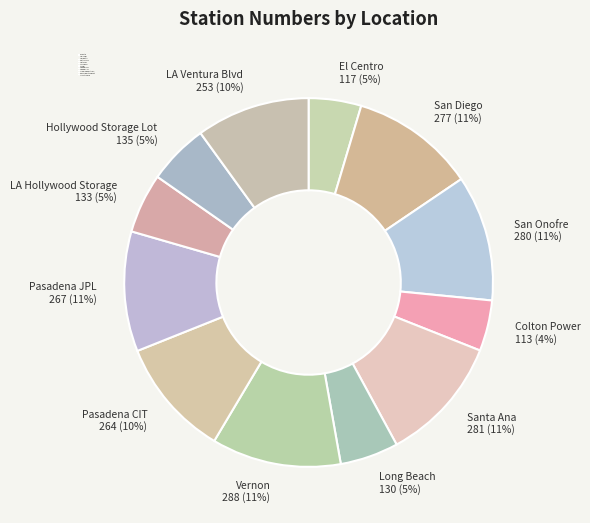

Combined, do Pasadena JPL and LA Hollywood Storage account for over 50%?

No